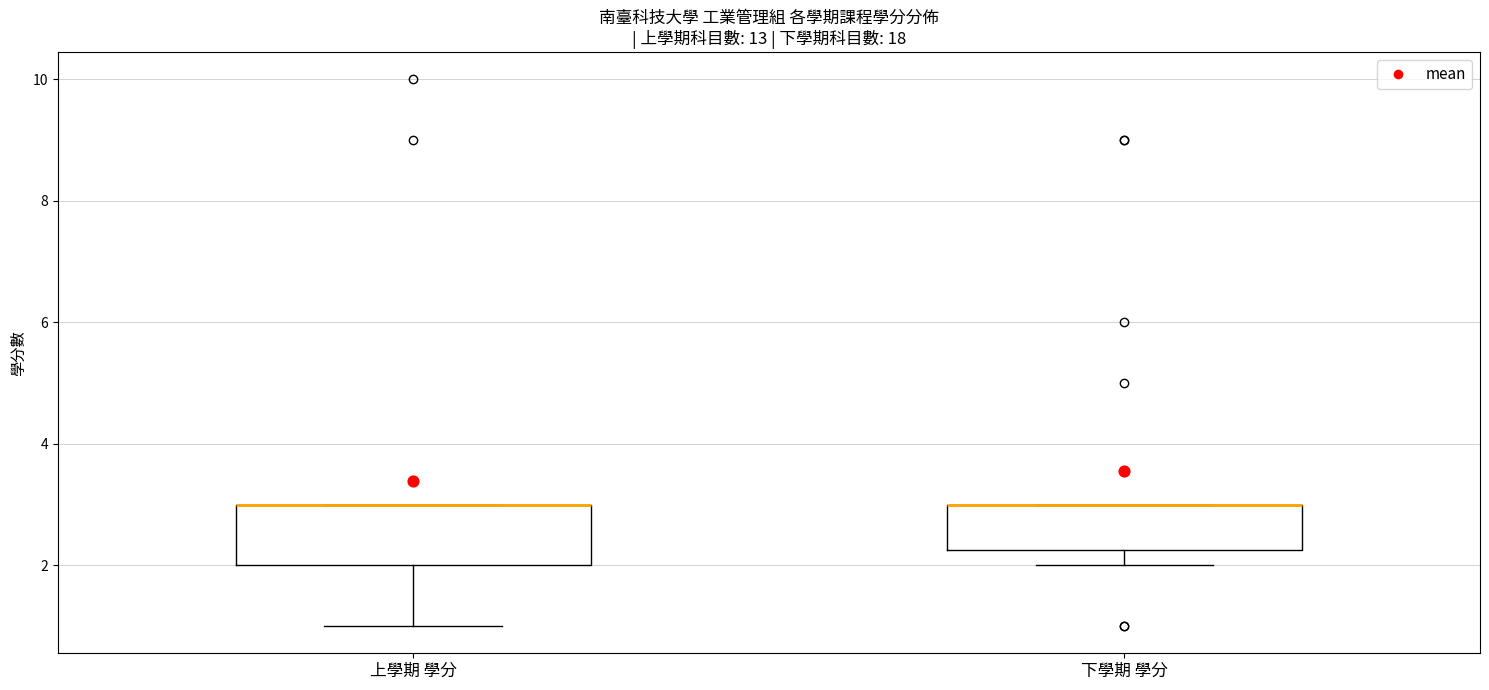

Where is the lower edge of the box for 下學期 學分 on the y-axis? The values are not printed on the chart, so give them approximately, as read against the axis.

2.2